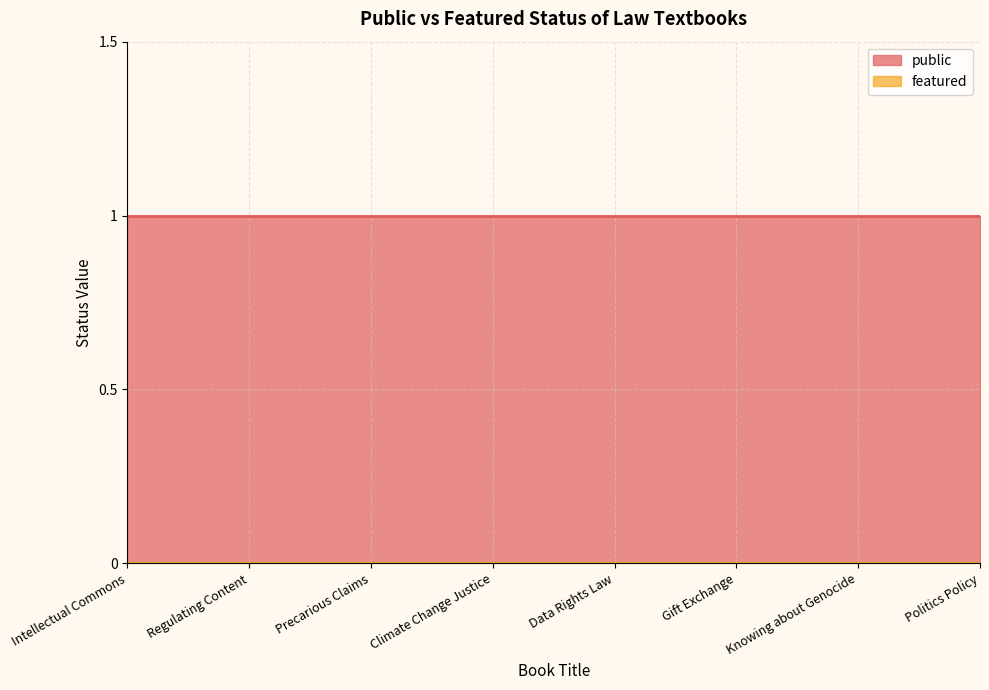

What are all the series names shown in the legend?

public, featured